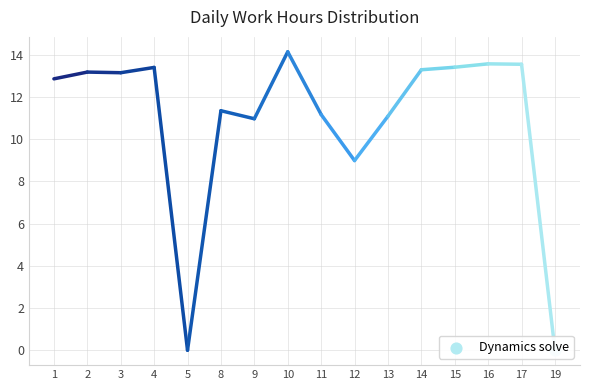

What is the change in value from 11 to 12?

-2.2